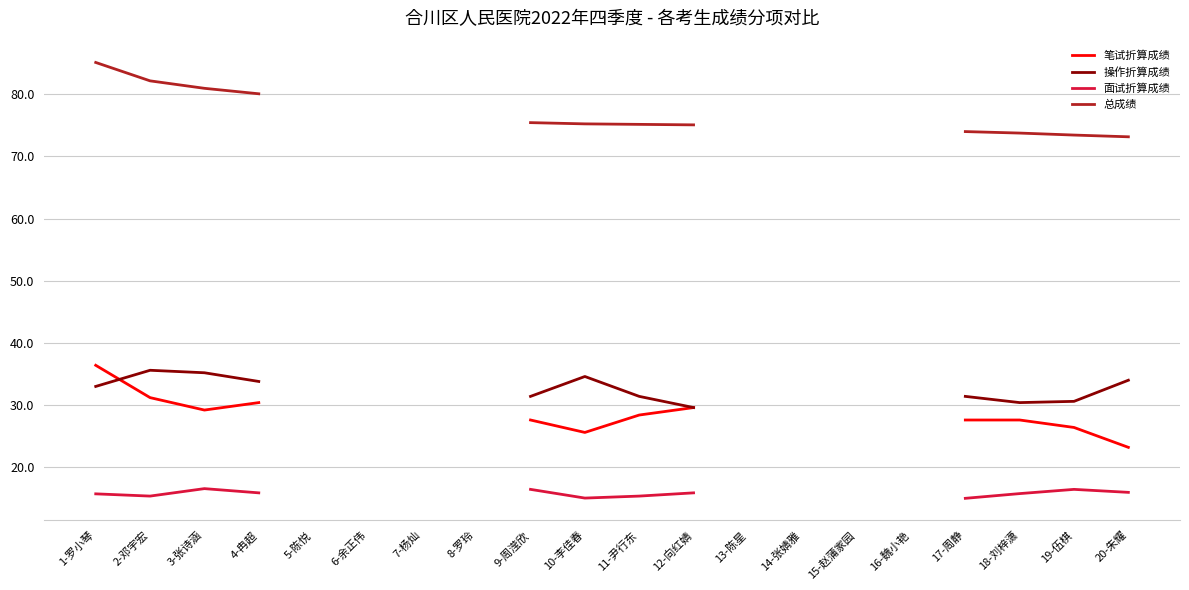

What is the maximum value shown in the chart?

85.1